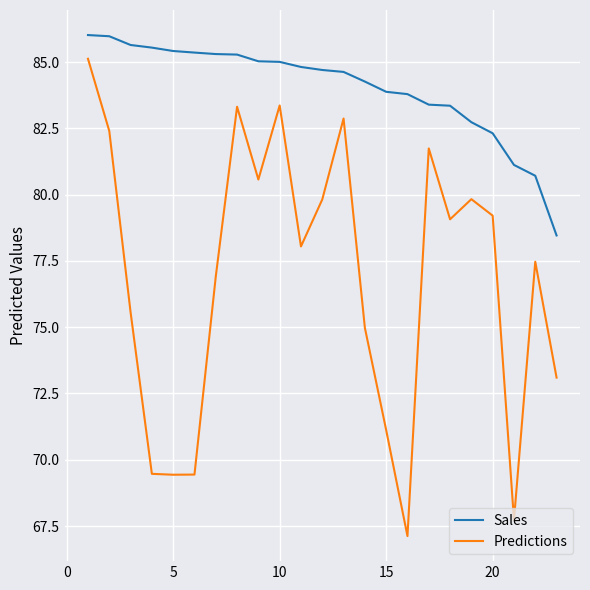

What is the minimum value for Sales?

78.5